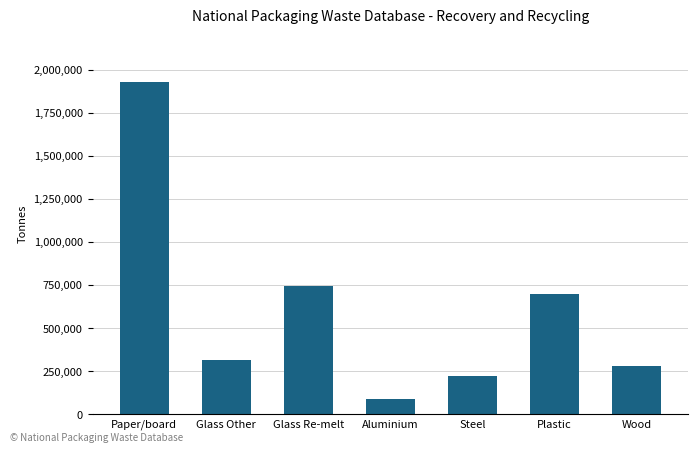

What is the smallest value displayed?

86562